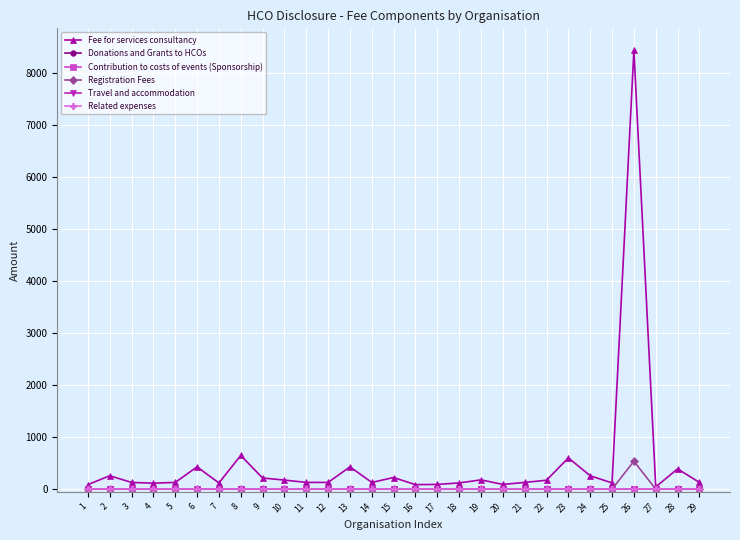

Does the chart have visible grid lines?

Yes